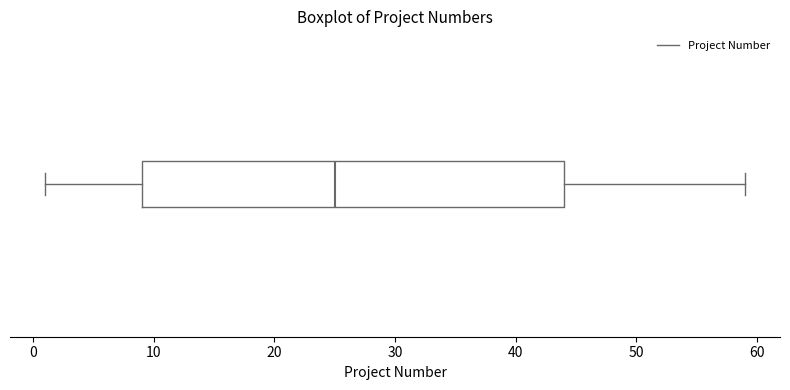

Where does the right whisker of the box end on the x-axis? The values are not printed on the chart, so give them approximately, as read against the axis.

59